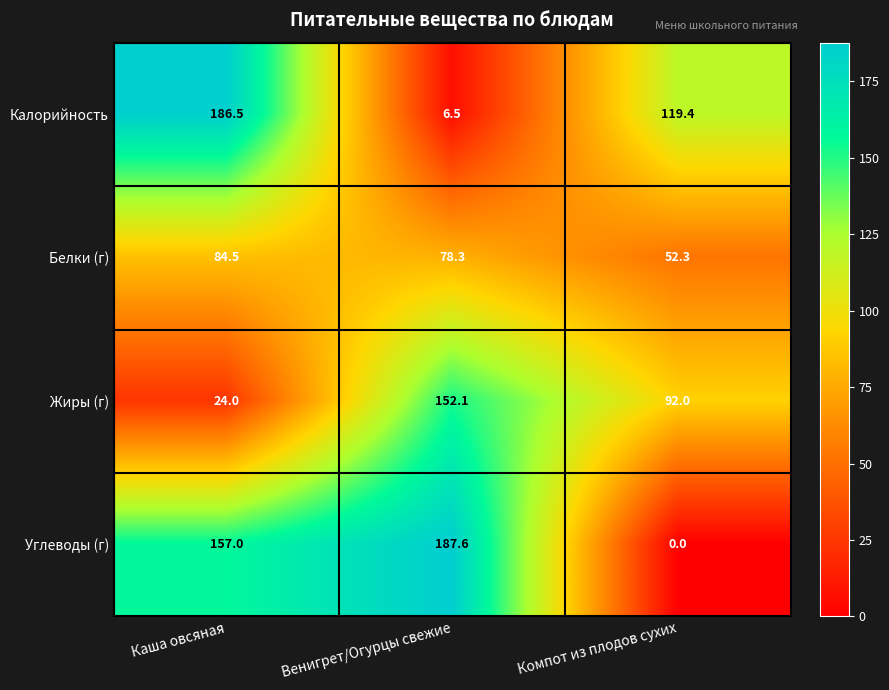

How many data points in Белки (г) are above 78?

2